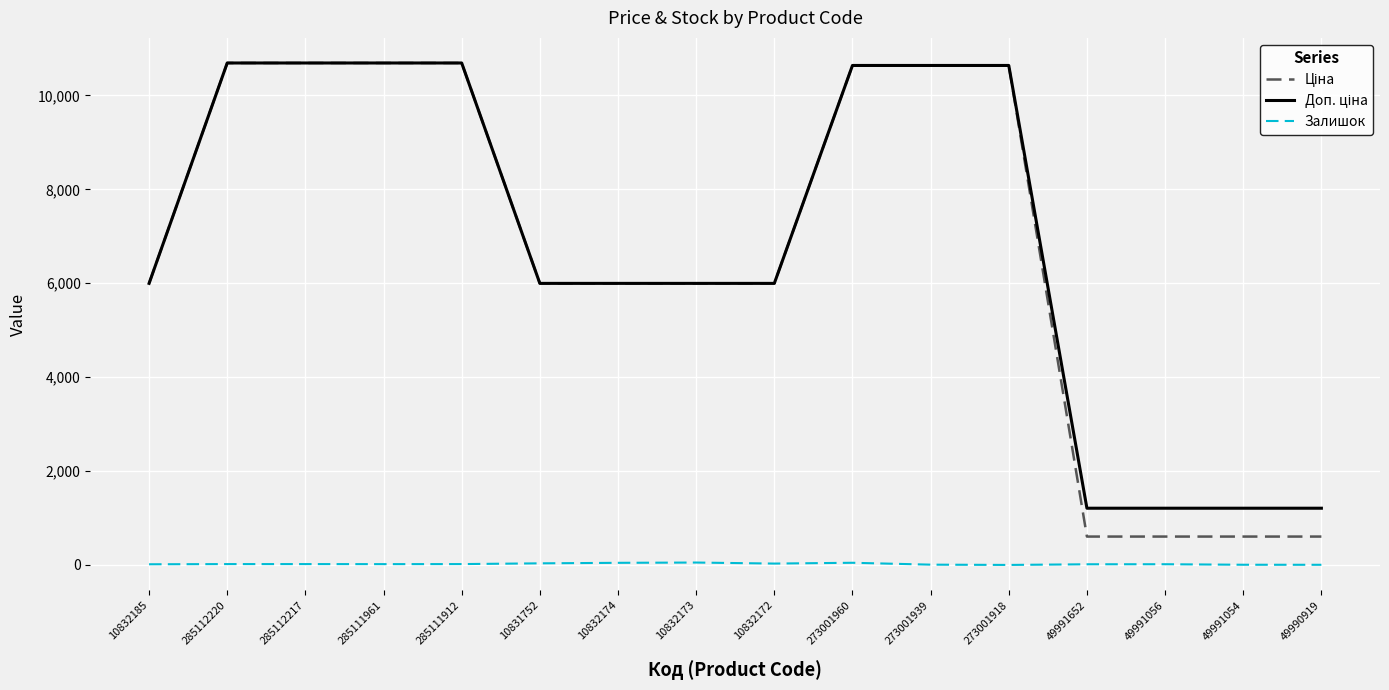

What is the difference between the Залишок values at 285111961 and 49991652?

3.0